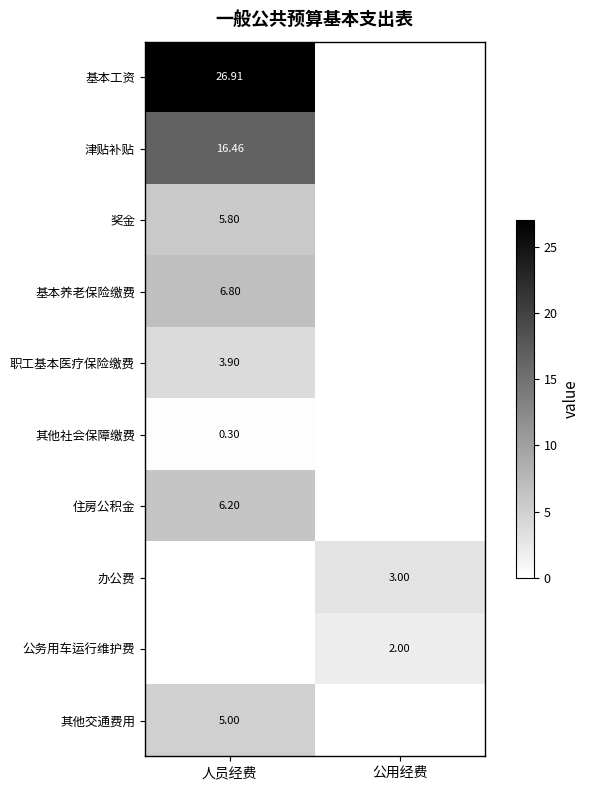

True or false: 公务用车运行维护费 has a value of 2.0 at 公用经费.

True